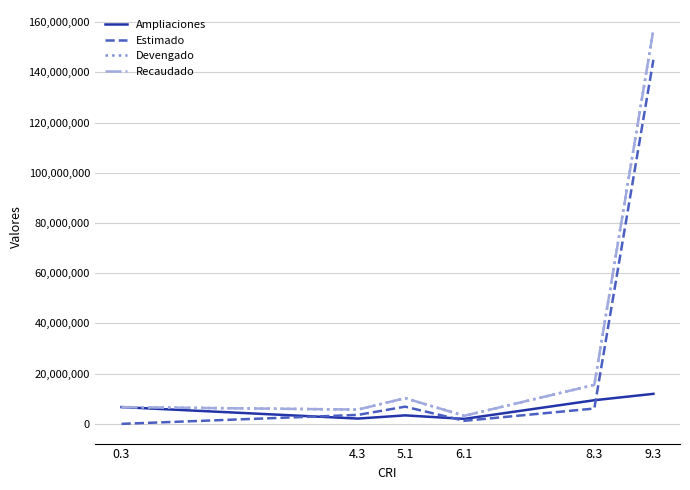

What is the maximum value shown in the chart?

156990364.8